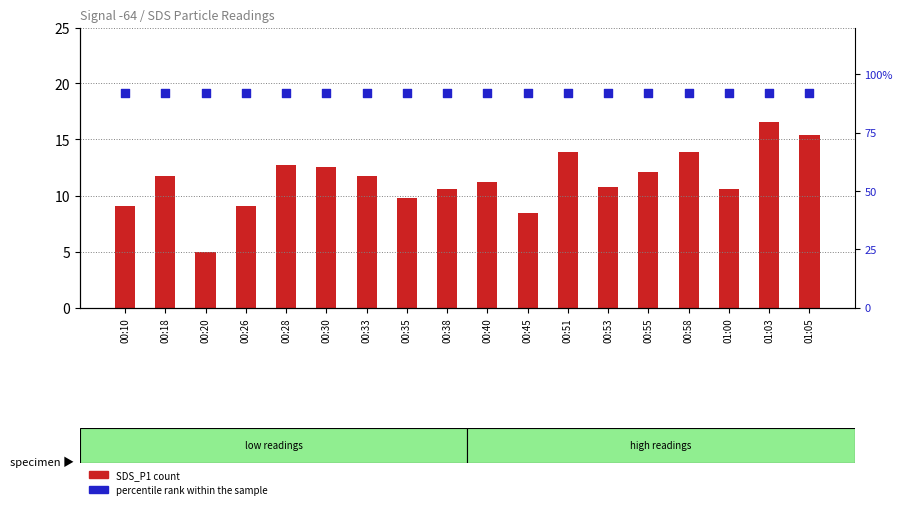

Which series has the widest spread of Y values?

SDS_P1 count